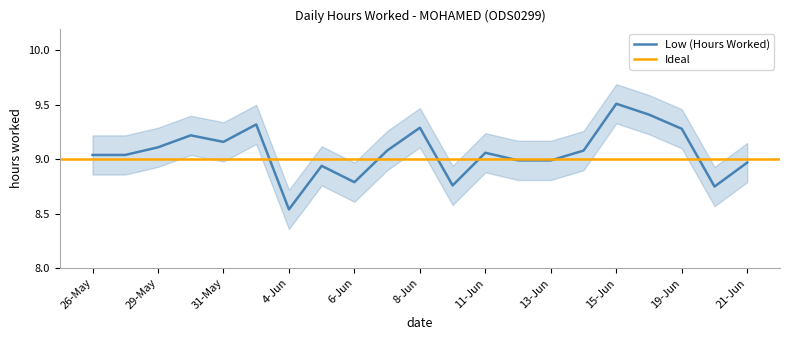

Where is the first local minimum?

31-May